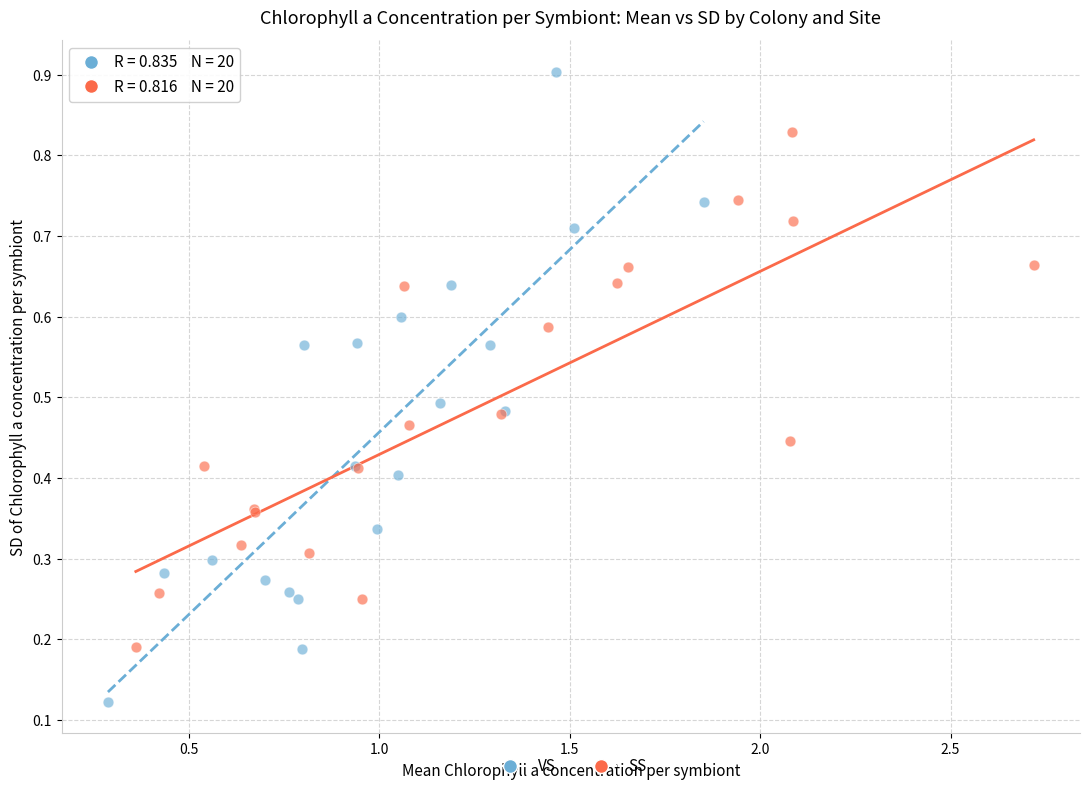

Which series reaches the minimum Y coordinate?

VS